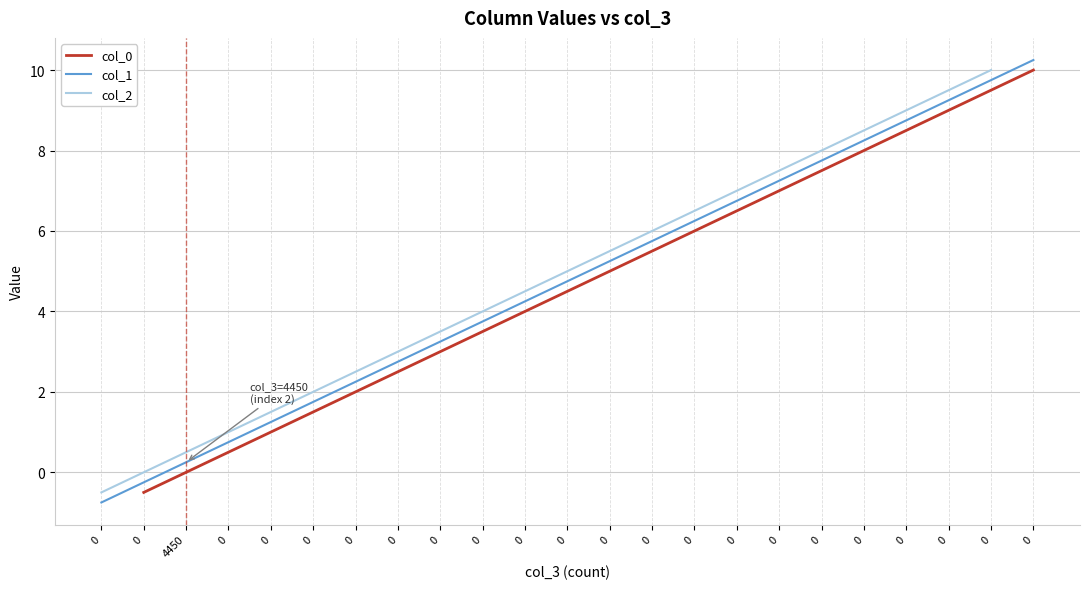

What is the sum of the col_2 values at 0 and 0?

8.0